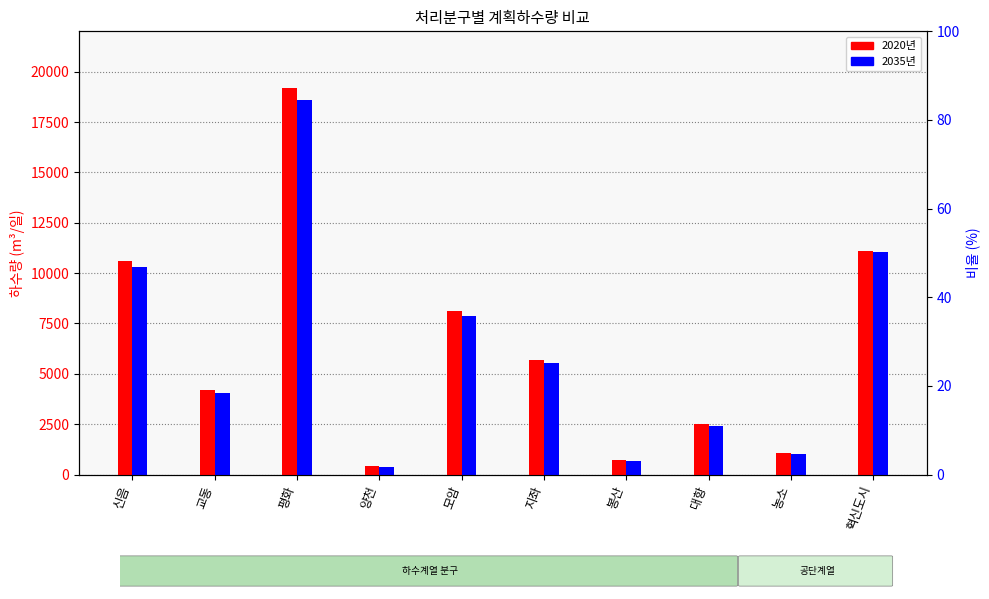

What value does the 2035 series have at 지좌, to the nearest 100?

5500